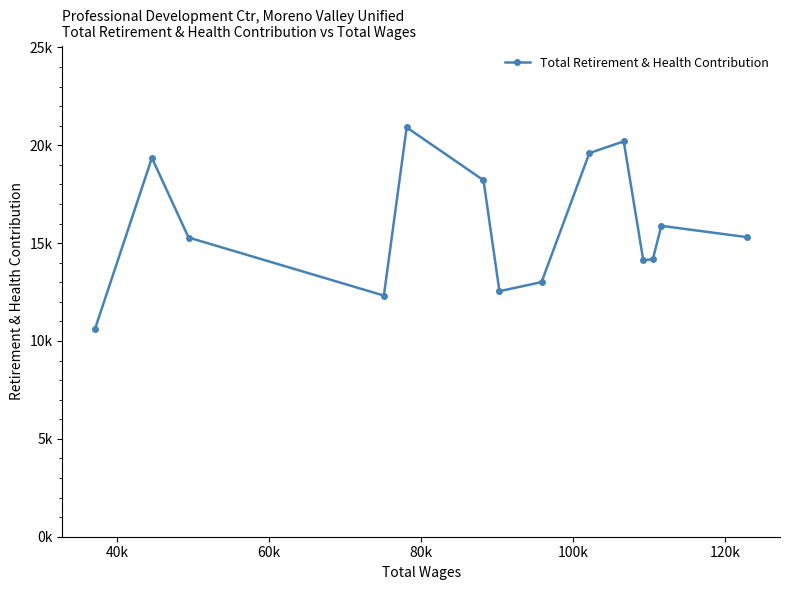

Does the chart display data point markers on the line(s)?

Yes